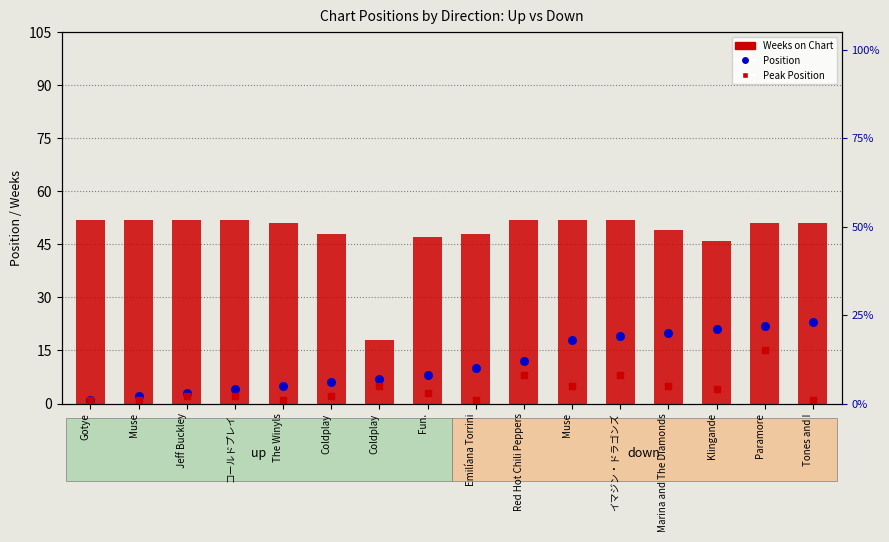

At which category is the sum across all series the highest?

Paramore